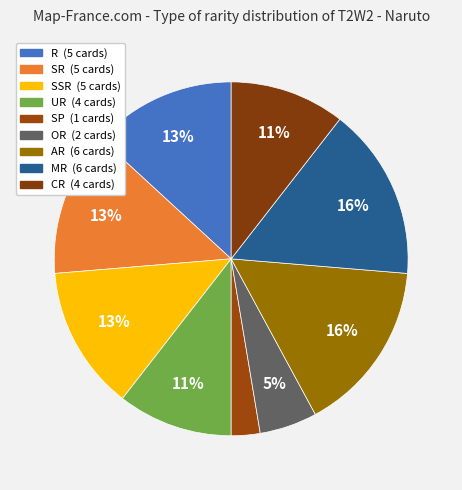

Count the number of slices in the pie.

9